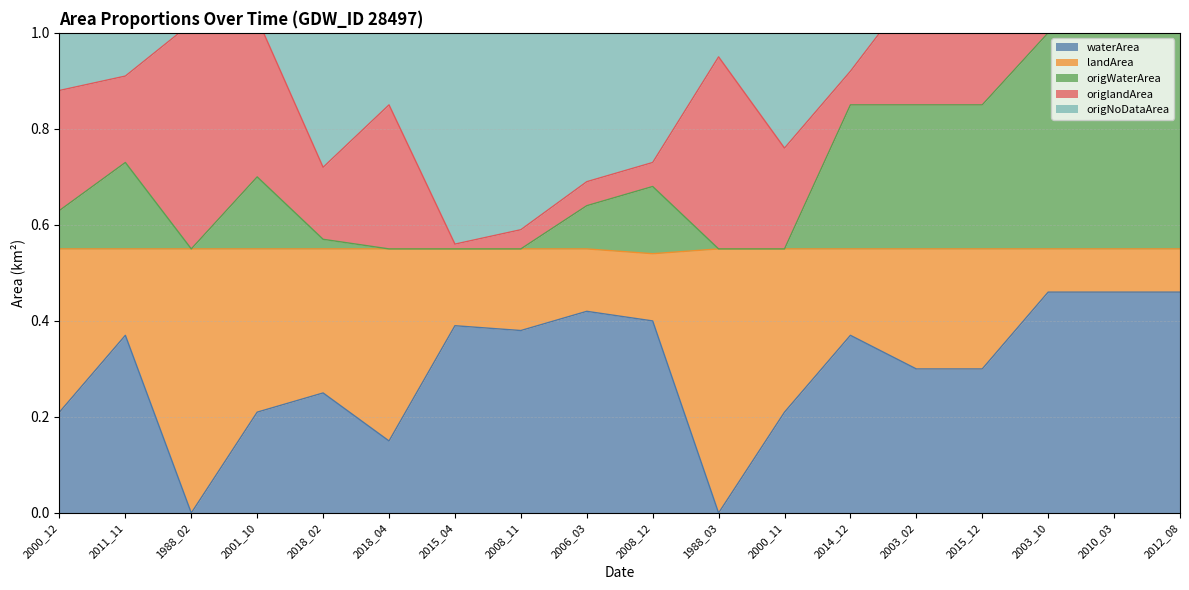

True or false: waterArea has a value of 0.4 at 2008_12.

True